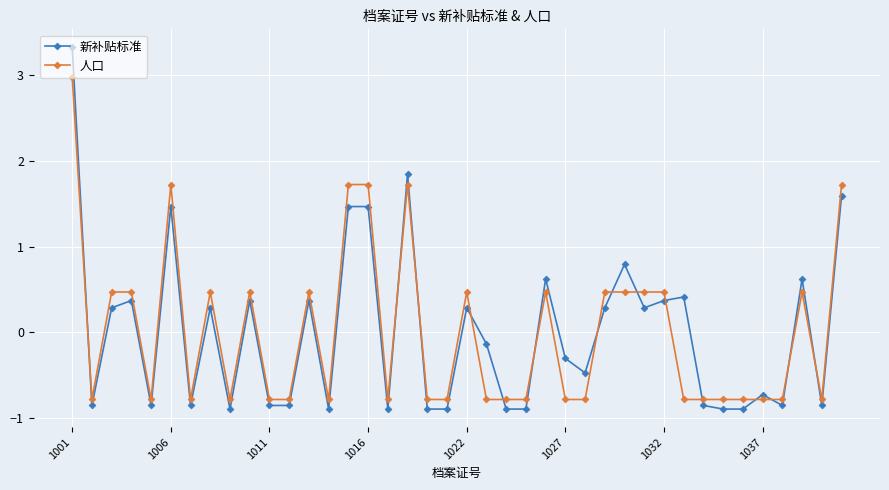

What are all the series names shown in the legend?

新补贴标准, 人口